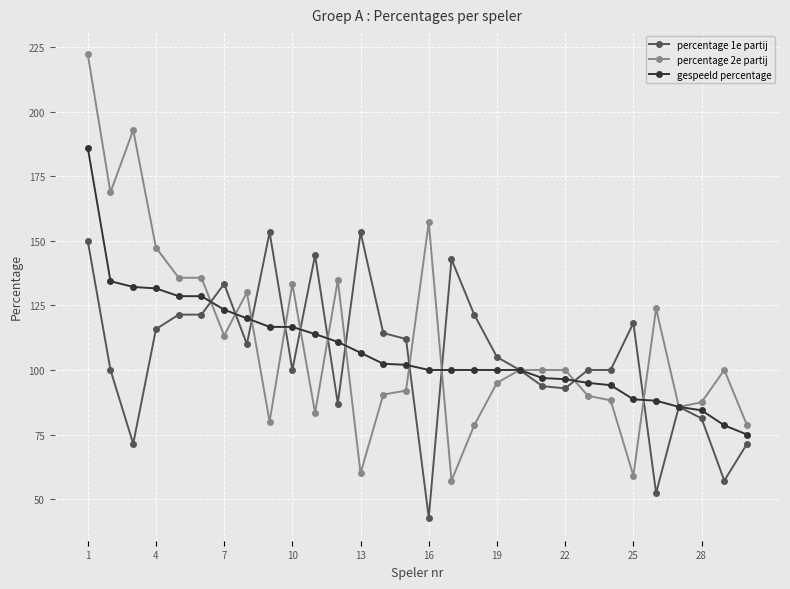

True or false: percentage 1e partij has more than 2 interior local peaks.

True